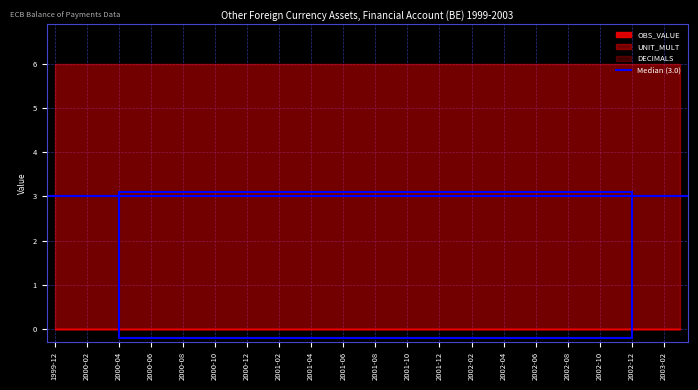

What is the label of the 24th point from the left?

2001-11